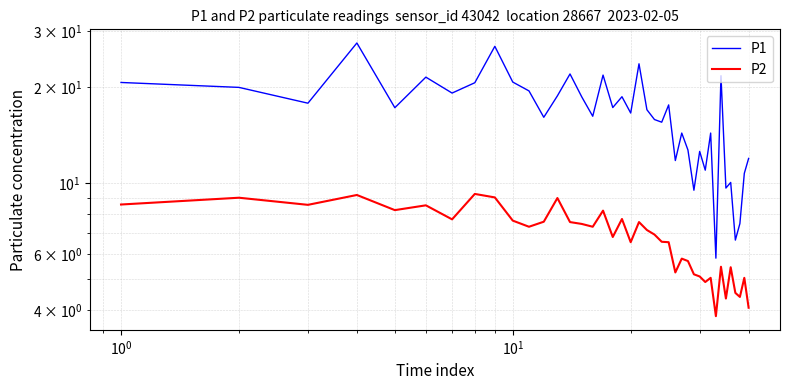

What is the value of the P1 point at the 7th from the left?

19.1